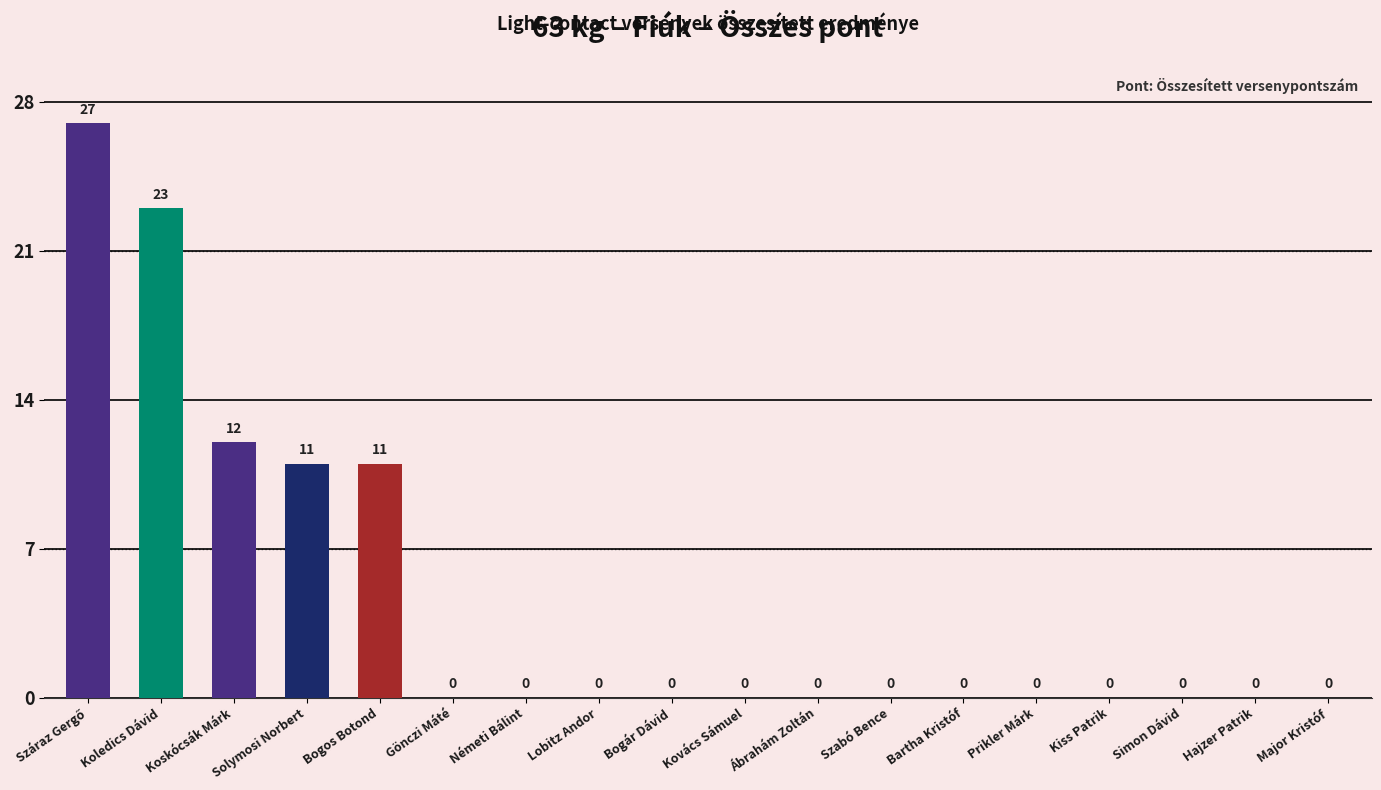

At which label is the value closest to 13?

Koskócsák Márk